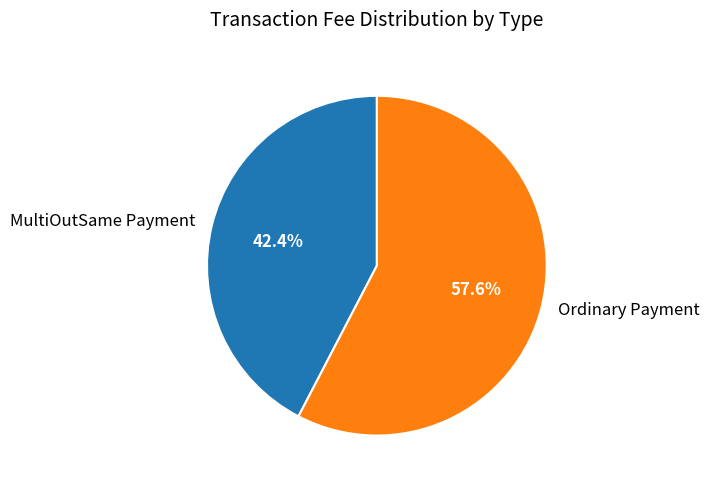

Between MultiOutSame Payment and Ordinary Payment, which is larger?

Ordinary Payment